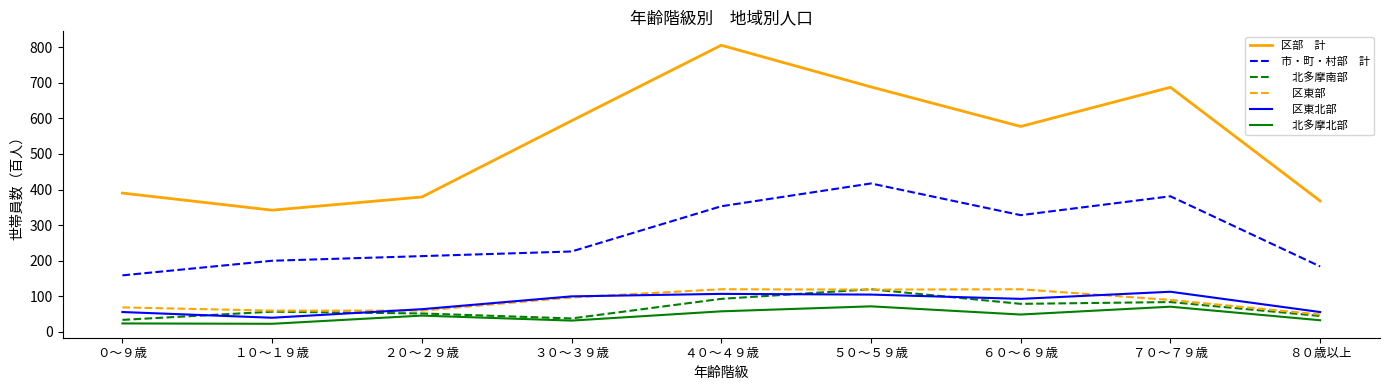

What position from the right is ５０～５９歳?

4